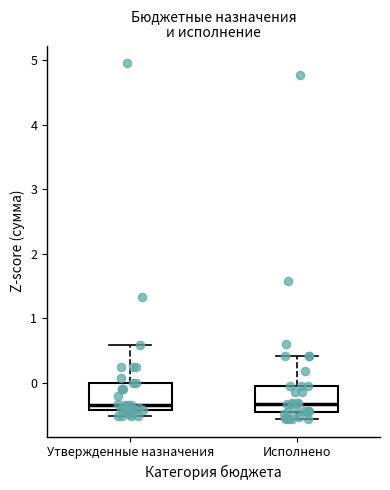

Reading left to right, transcribe this box plot: for each box, give where its median line is, the range the box spans, and where its two whiskers end, as read against the y-axis. The values are not printed on the chart, so give them approximately, as read against the axis.

Утвержденные назначения: median -0.3, box -0.4 to 0.0, whiskers -0.5 to 0.6
Исполнено: median -0.3, box -0.5 to 0.0, whiskers -0.6 to 0.4